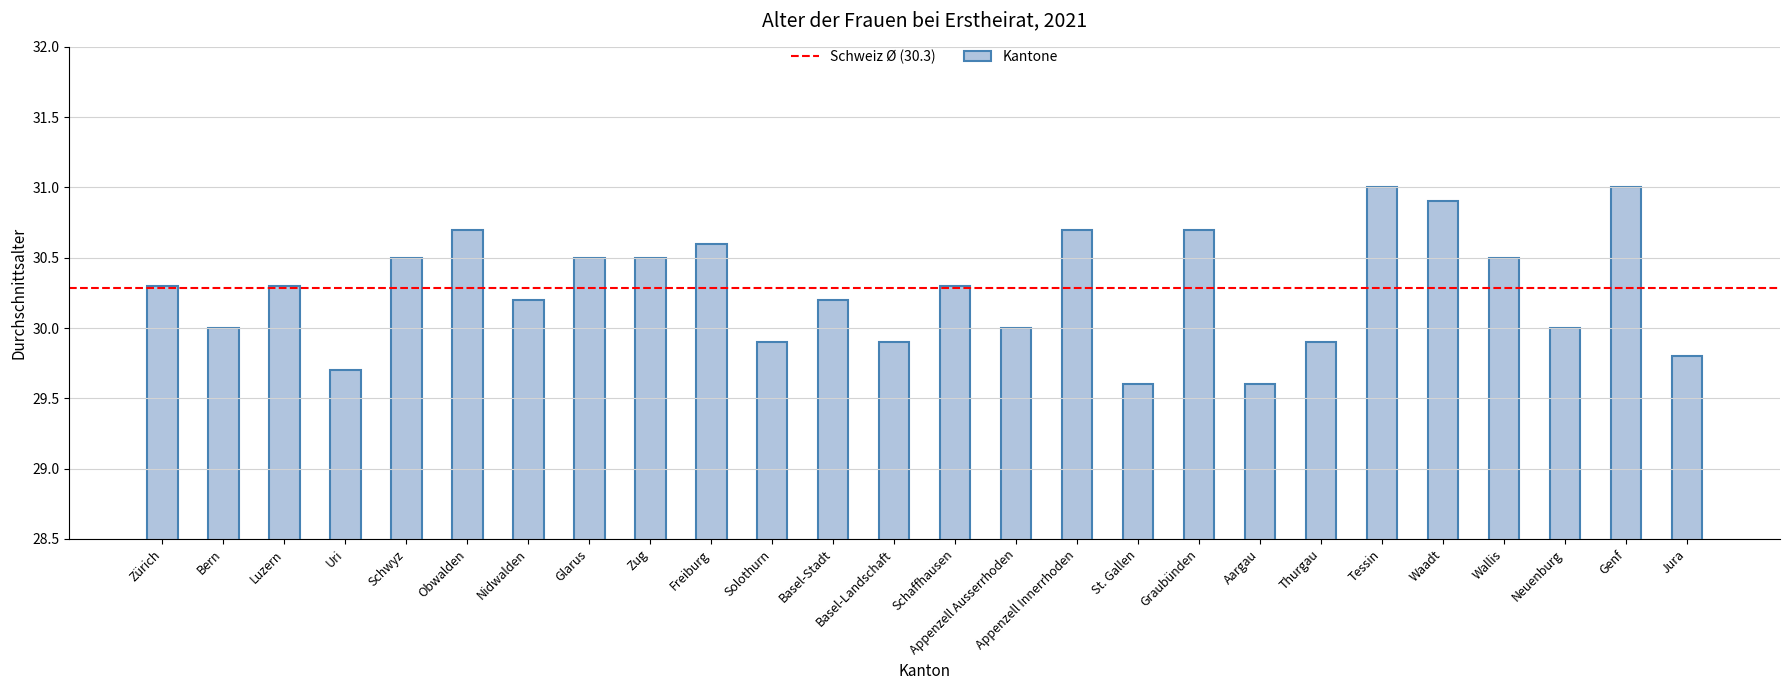

What is the sum of the values at Obwalden and Appenzell Innerrhoden?

61.4